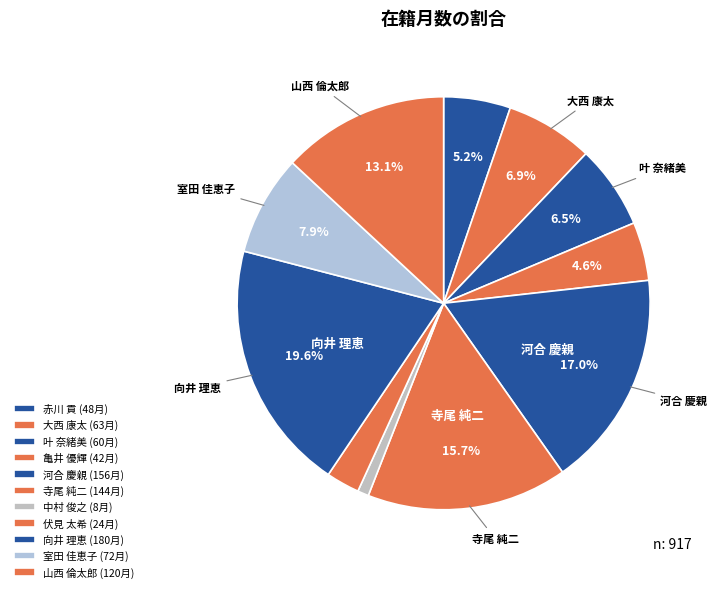

Does any single category account for the majority?

No